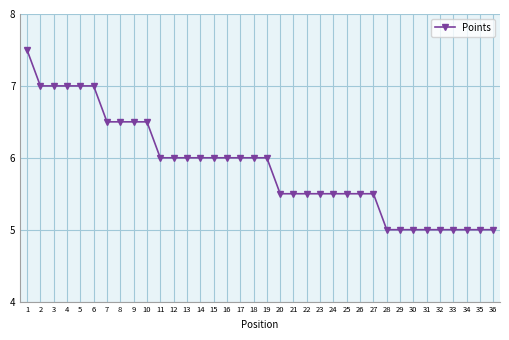

How many values are between 5 and 6?

26